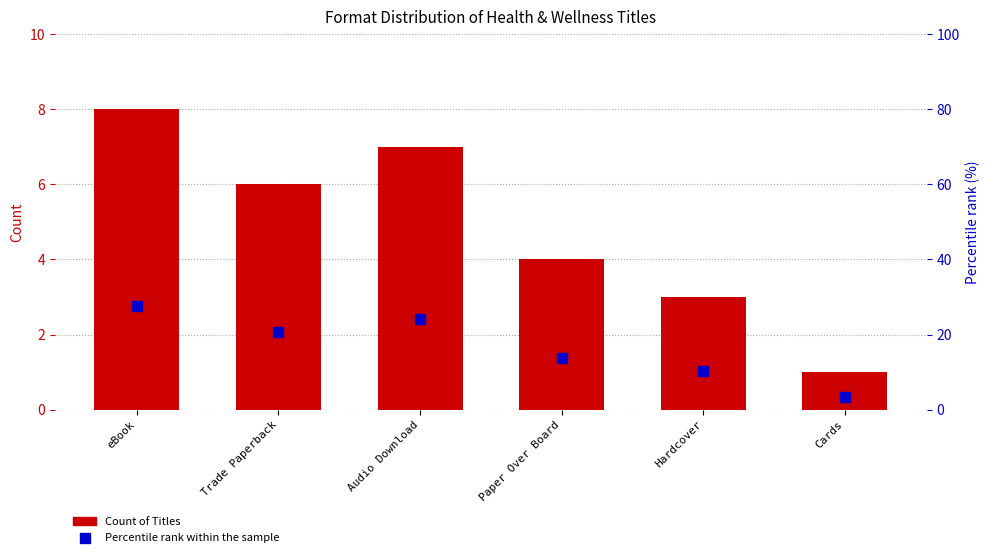

What are all the series names shown in the legend?

Count of Titles, Percentile rank within the sample